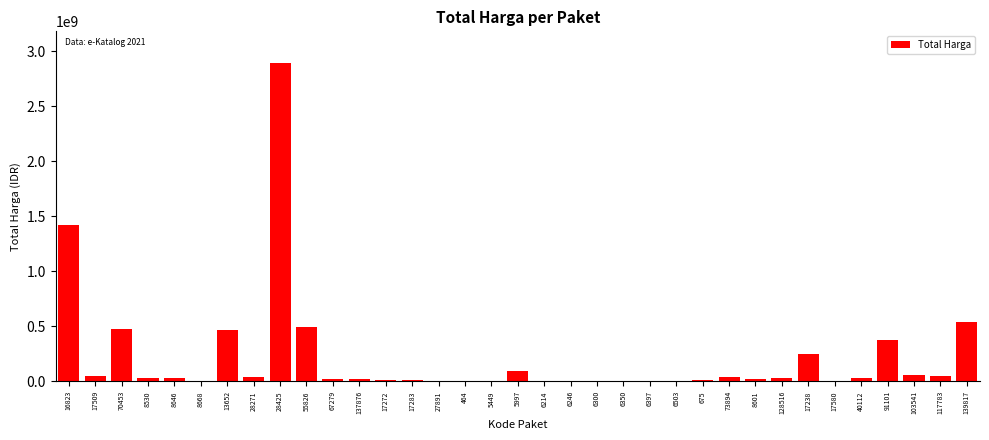

What is the ratio of the value at 16823 to the value at 5997?

14.4